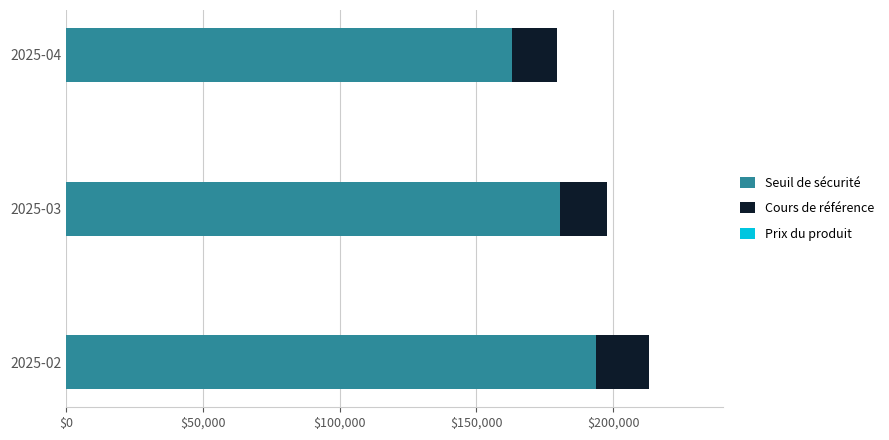

The value of Seuil de sécurité at 2025-04 is 163120. True or false?

True